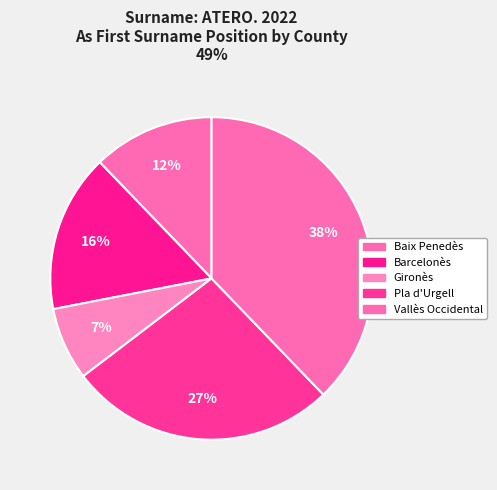

To the nearest percent, what portion does Baix Penedès represent?

12%